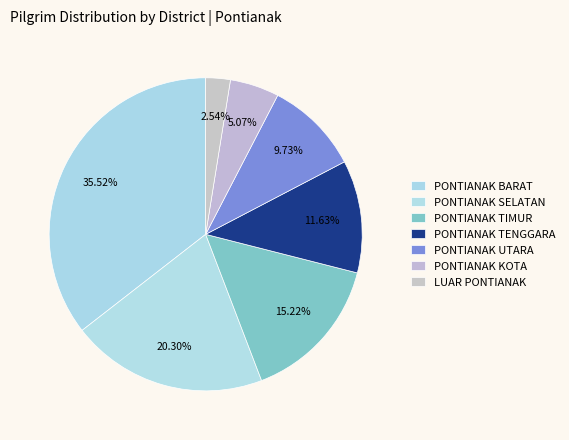

The PONTIANAK SELATAN slice represents 20% of the pie. True or false?

True